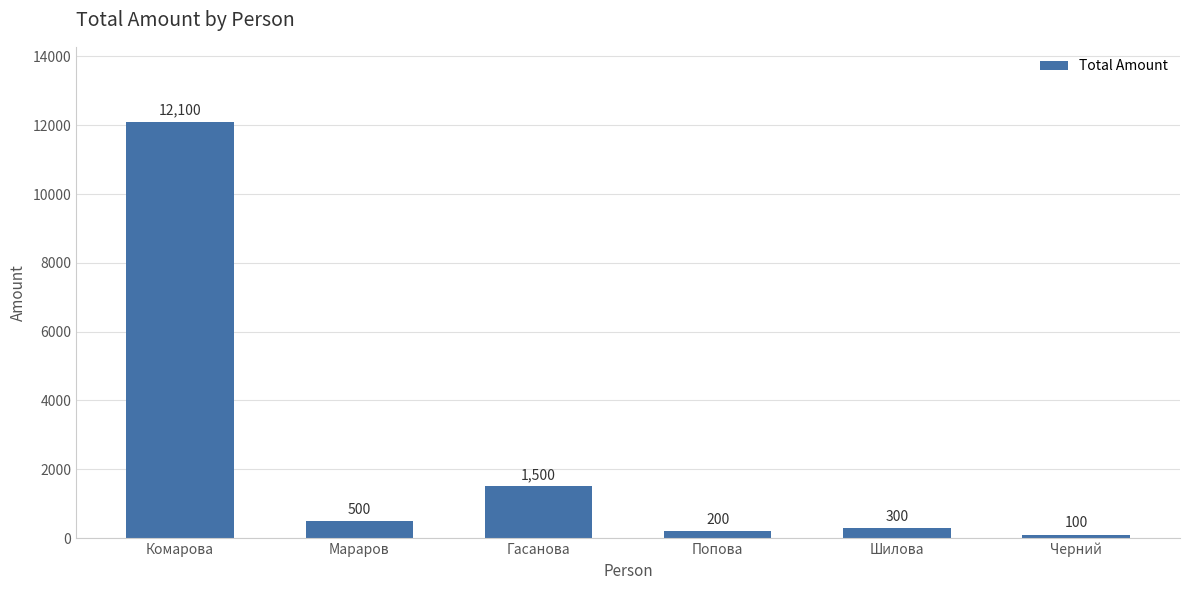

Are the bars grouped side by side (vs. stacked)?

No